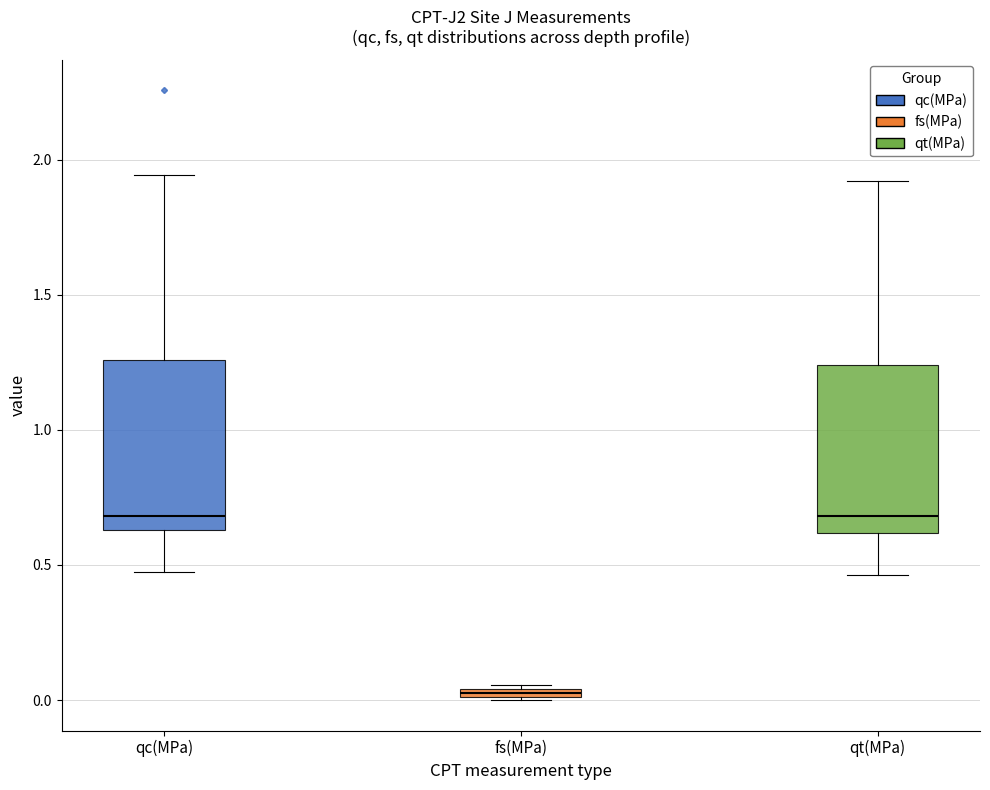

Where is the lower edge of the box for fs(MPa) on the y-axis? The values are not printed on the chart, so give them approximately, as read against the axis.

0.00